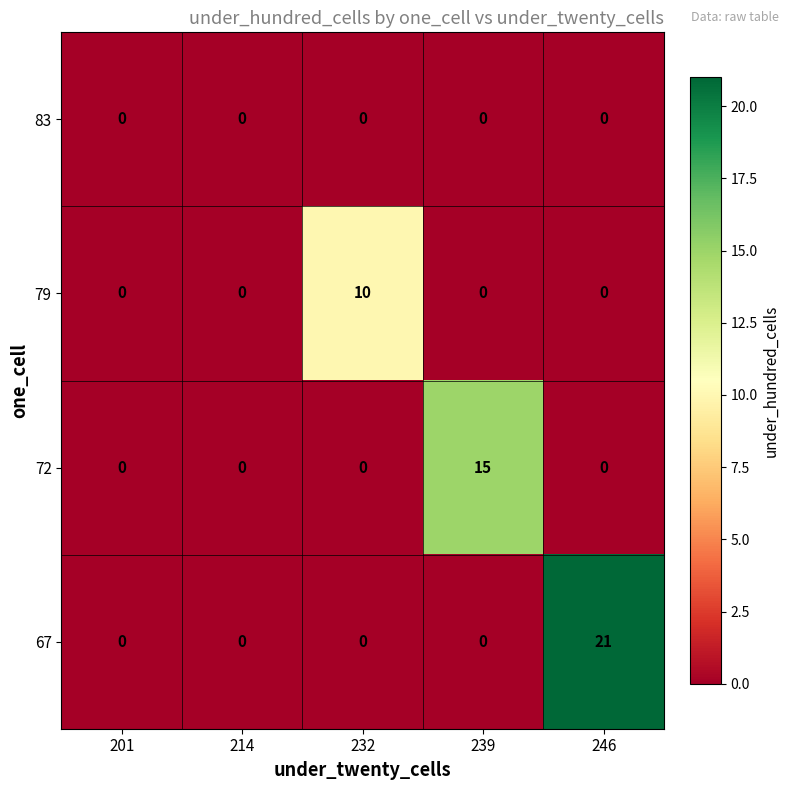

Reading left to right, transcribe all the data shown in this chart.

83: 201=0	214=0	232=0	239=0	246=0
79: 201=0	214=0	232=10	239=0	246=0
72: 201=0	214=0	232=0	239=15	246=0
67: 201=0	214=0	232=0	239=0	246=21